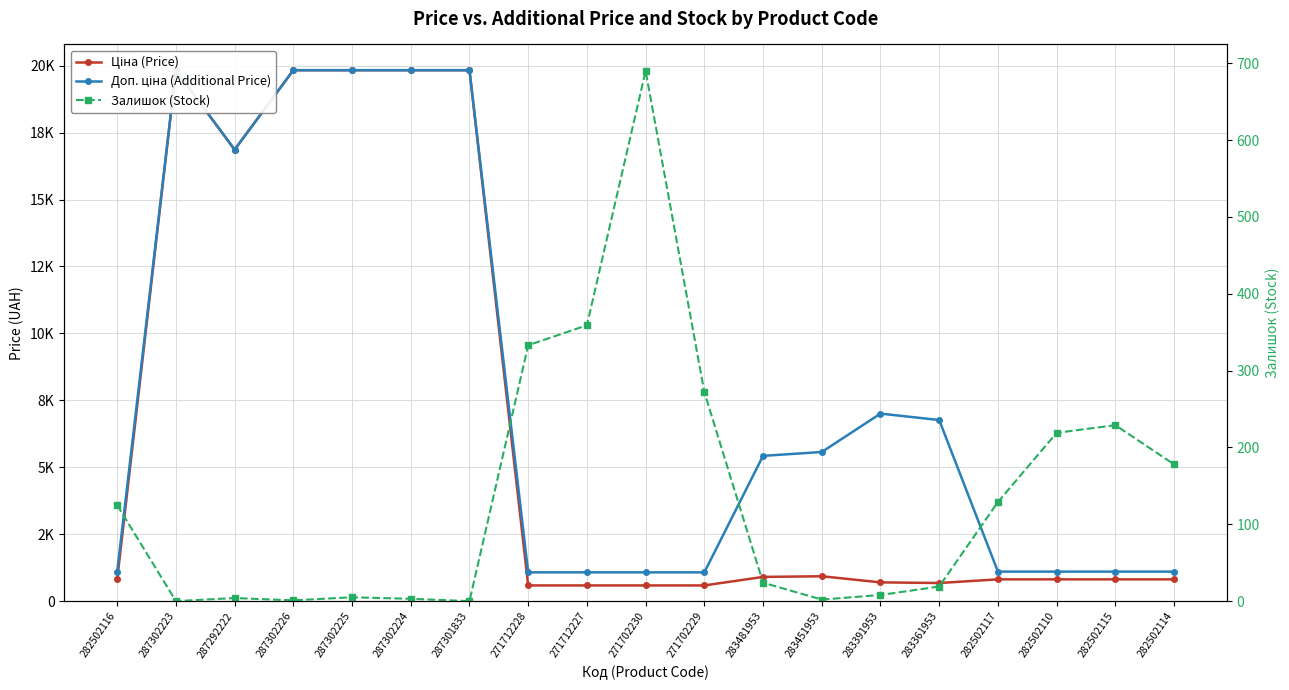

How many data points in Залишок (Stock) are less than 24?

9